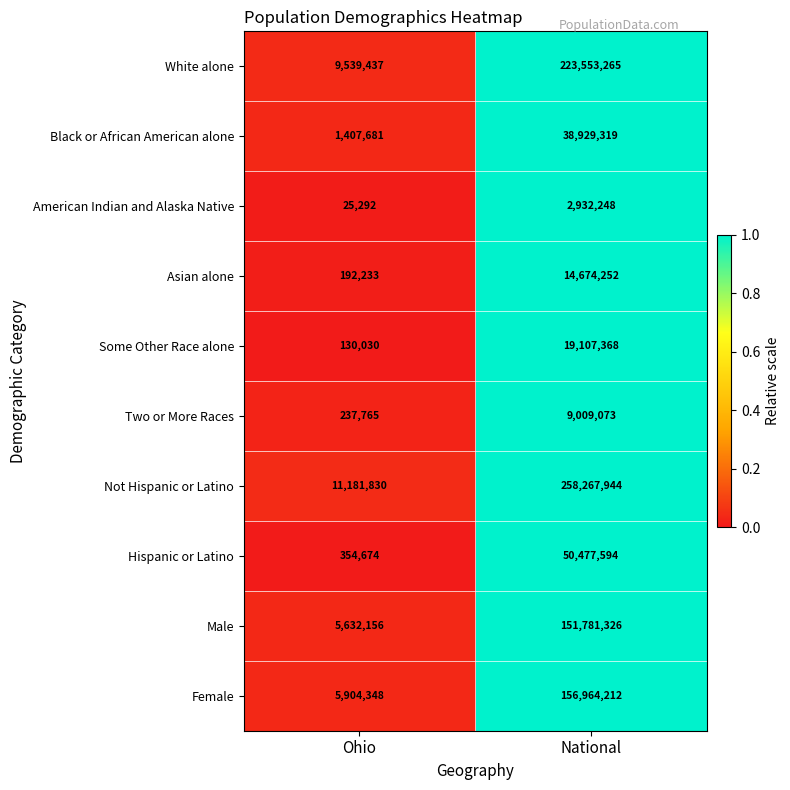

What is the sum of the Not Hispanic or Latino values at National and Ohio?

269449774